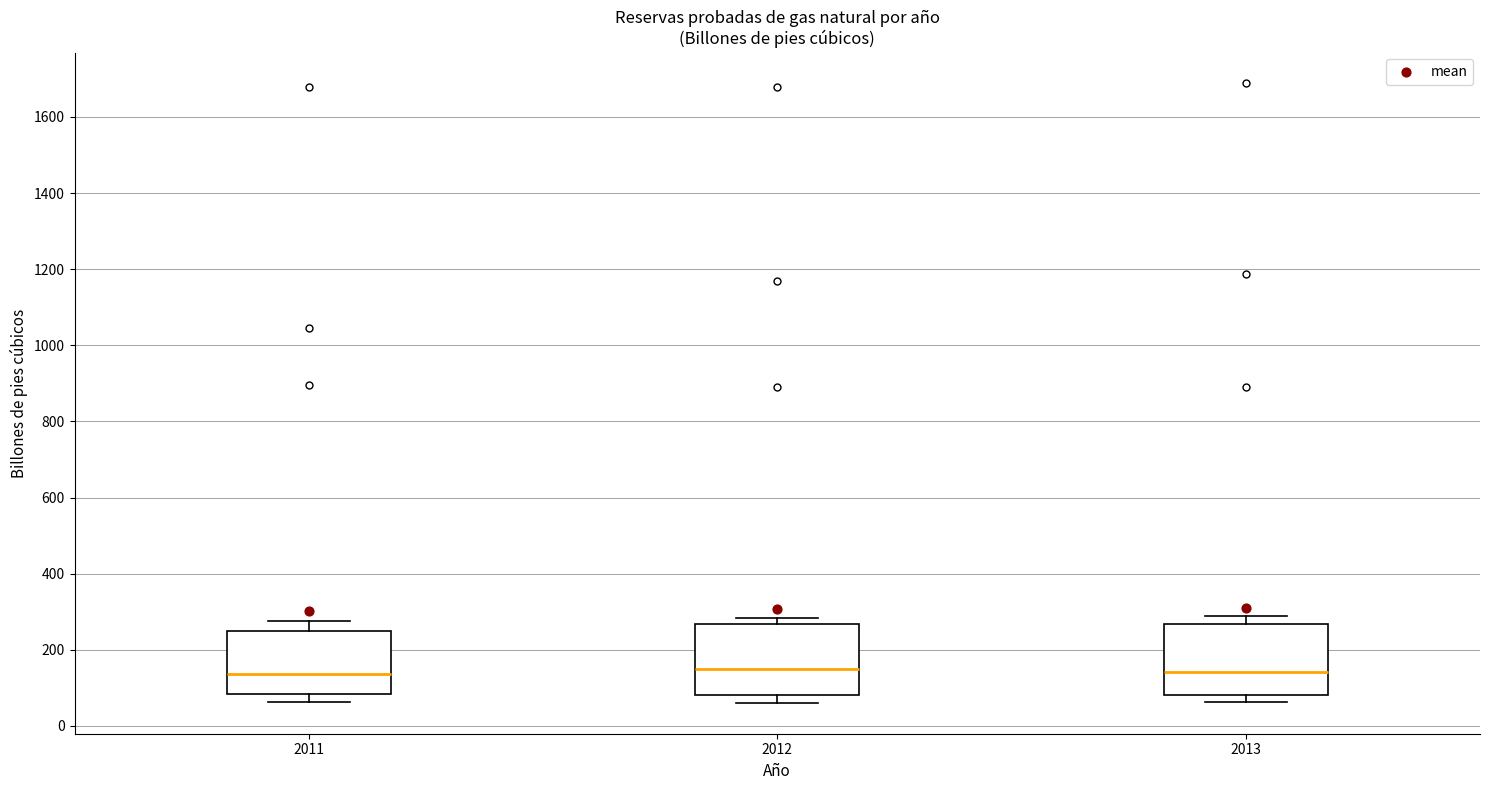

Reading left to right, read every box against the y-axis: the position of its median line, the range the box covers, and the ends of its whiskers. The values are not printed on the chart, so give them approximately, as read against the axis.

2011: median 140, box 80 to 260, whiskers 60 to 280
2012: median 160, box 80 to 260, whiskers 60 to 280
2013: median 140, box 80 to 260, whiskers 60 to 280